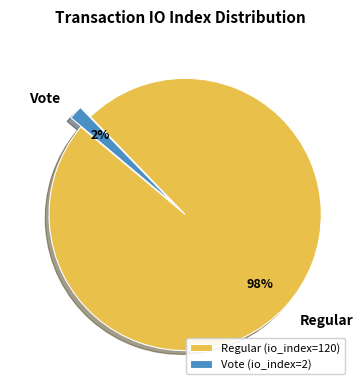

How many slices are in this pie chart?

2